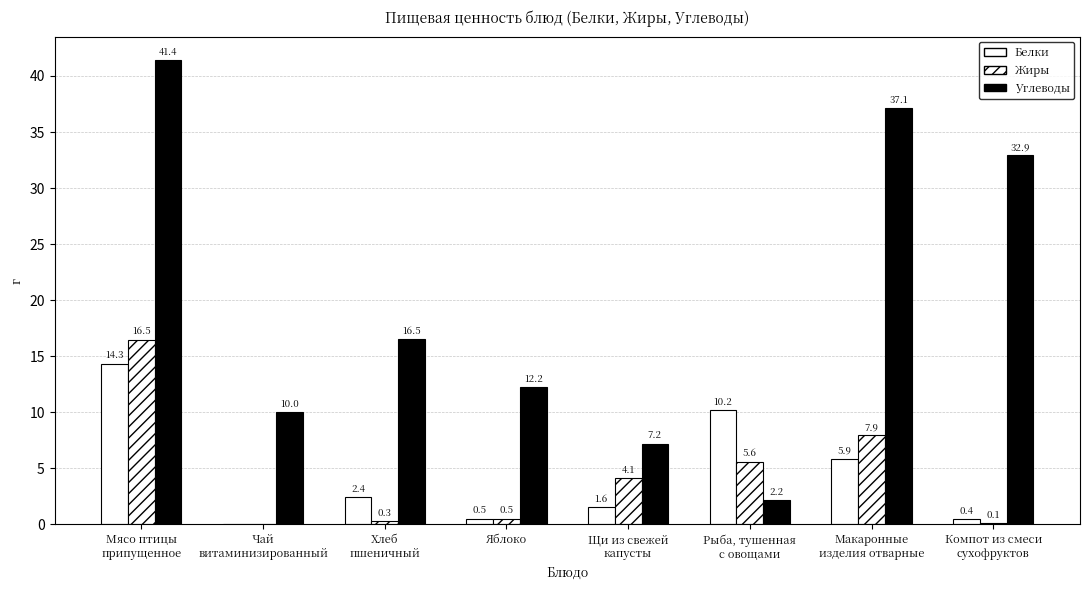

How many data points does each series have?

8